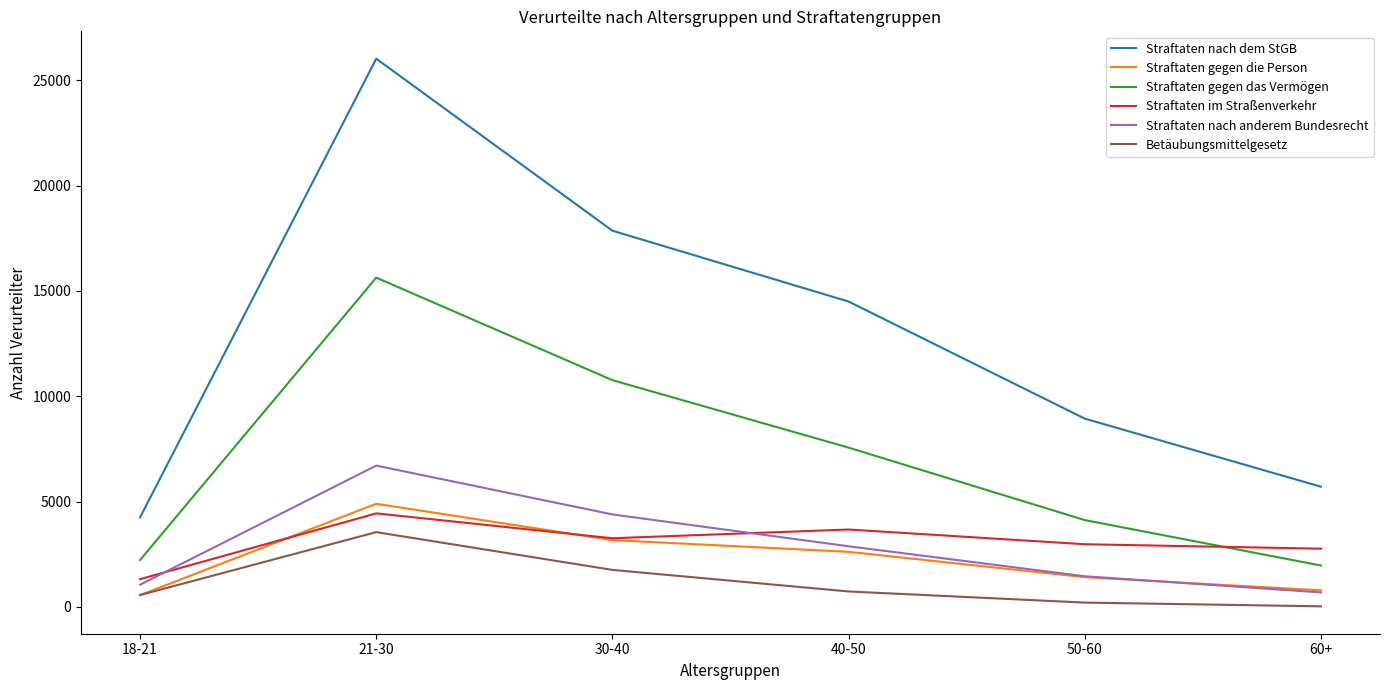

What is the difference between the maximum and minimum values in the Betäubungsmittelgesetz series?

3522